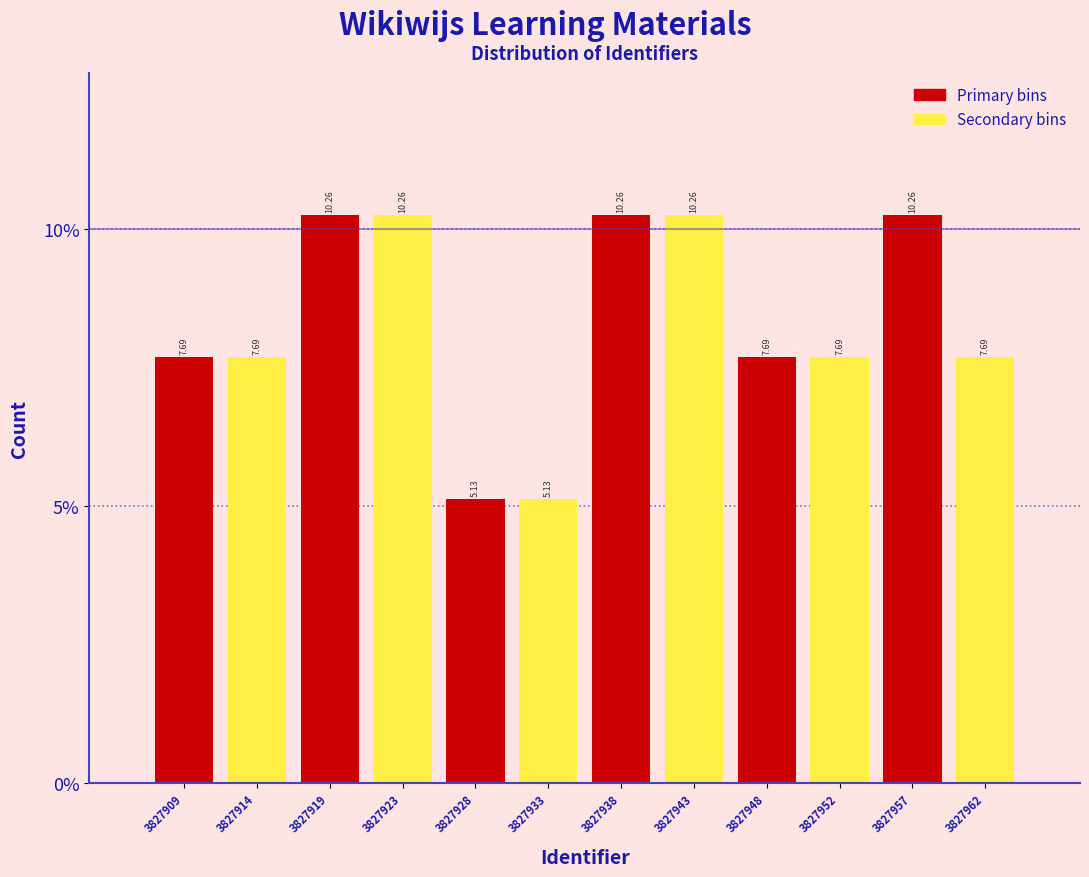

What is the change in value from 3827909 to 3827928?

-2.6